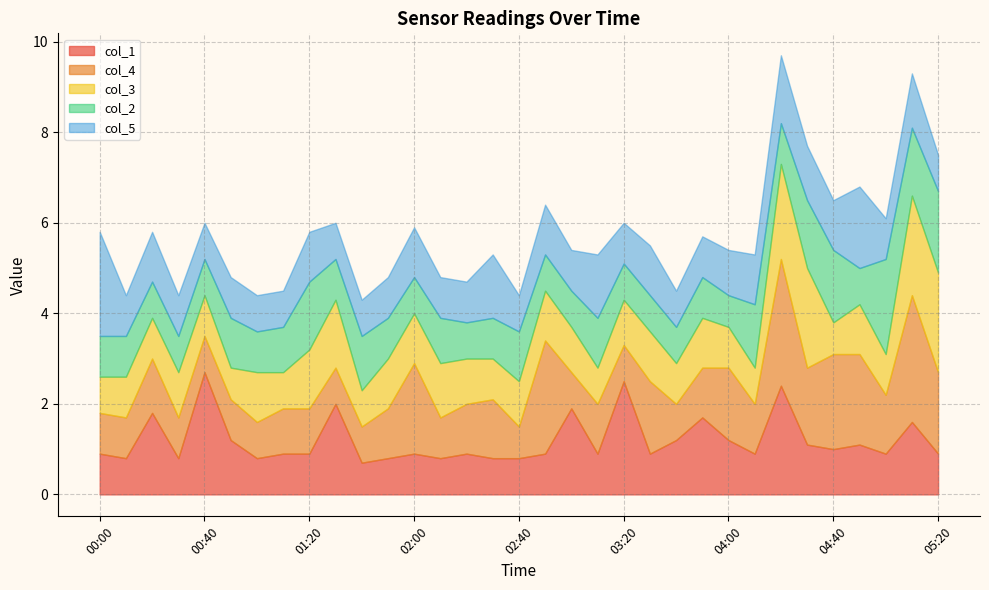

Rank the categories by col_4 value from lowest to highest.

02:40, 00:40, 01:00, 01:30, 01:40, 03:00, 03:20, 03:40, 00:00, 00:10, 00:30, 00:50, 02:10, 01:10, 01:20, 01:50, 02:20, 03:10, 03:50, 04:10, 00:20, 02:30, 05:00, 03:30, 04:00, 04:30, 05:20, 02:00, 04:50, 04:40, 02:50, 04:20, 05:10